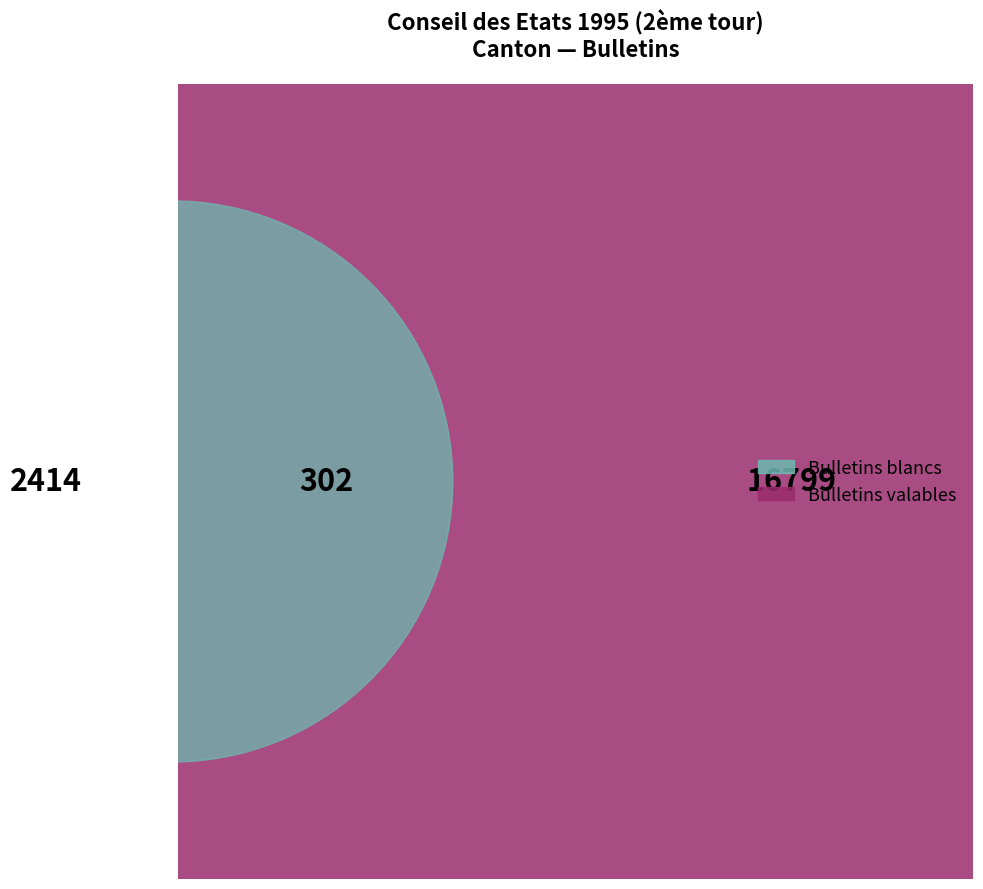

What is the majority slice?

Bulletins valables